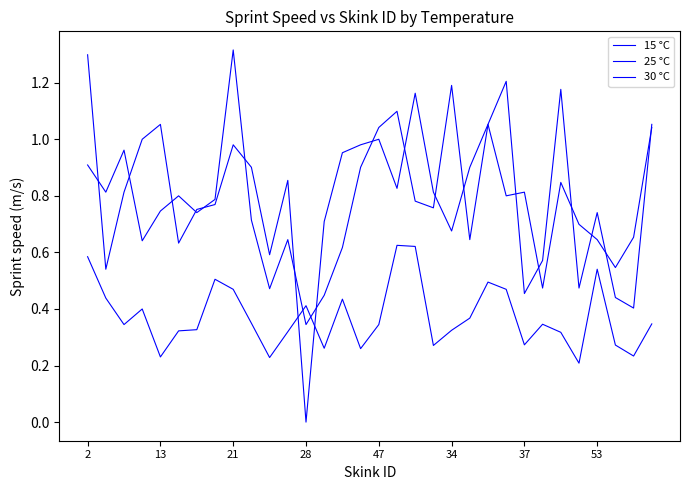

How many lines are shown in the chart?

3